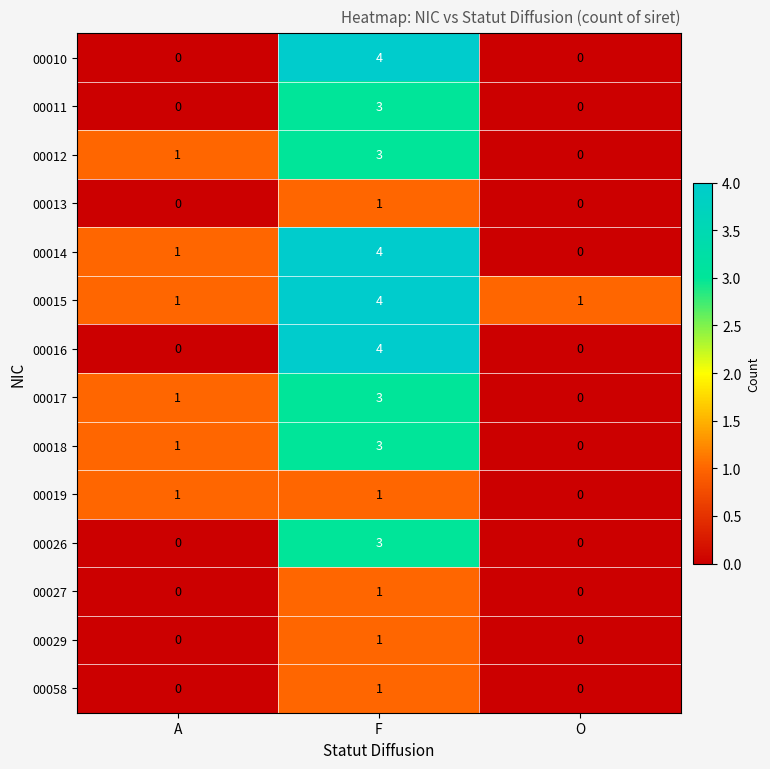

Is it true that 00016 equals 0 at O?

True